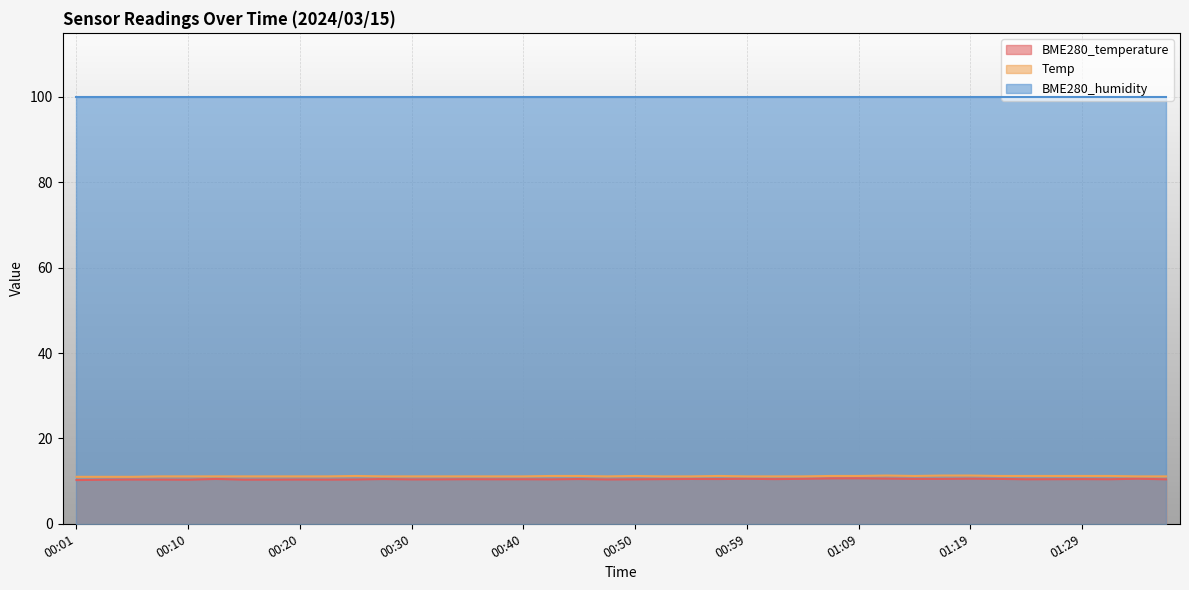

How many lines are shown in the chart?

3